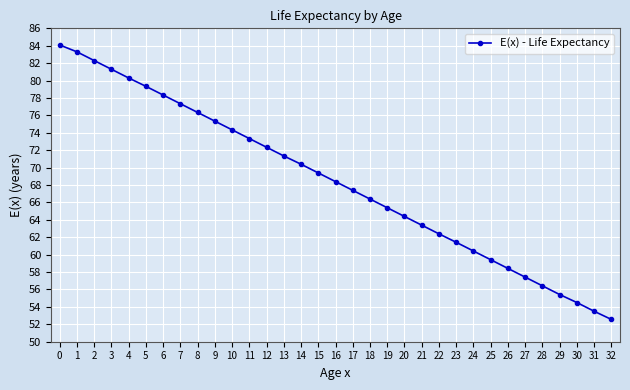

Reading right to left, transcribe all the data shown in this chart.

32=52.6	31=53.5	30=54.5	29=55.4	28=56.4	27=57.4	26=58.4	25=59.4	24=60.4	23=61.4	22=62.4	21=63.4	20=64.4	19=65.4	18=66.4	17=67.4	16=68.4	15=69.4	14=70.4	13=71.3	12=72.3	11=73.3	10=74.3	9=75.3	8=76.3	7=77.3	6=78.3	5=79.3	4=80.3	3=81.3	2=82.3	1=83.3	0=84.1